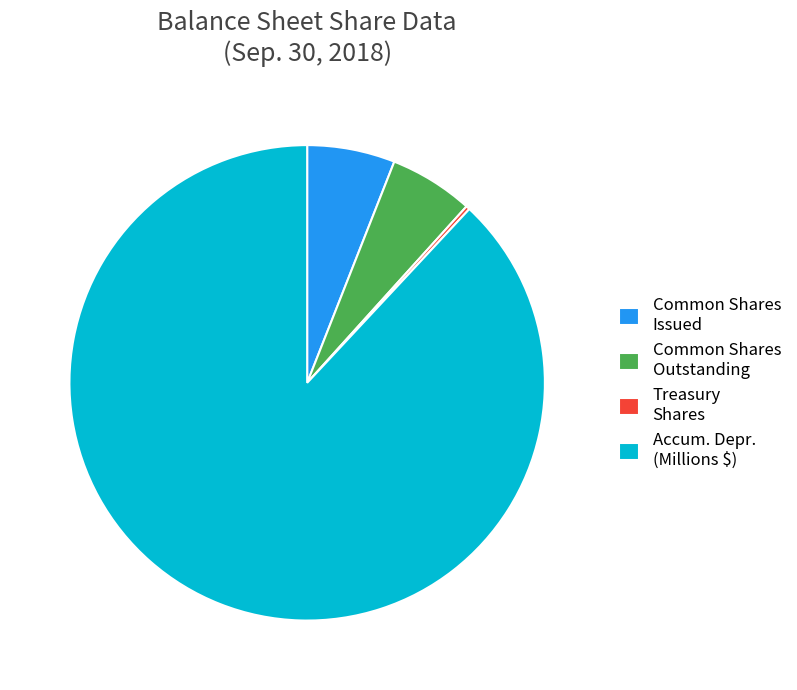

The Accum. Depr. (Millions $) slice represents 80% of the pie. True or false?

False